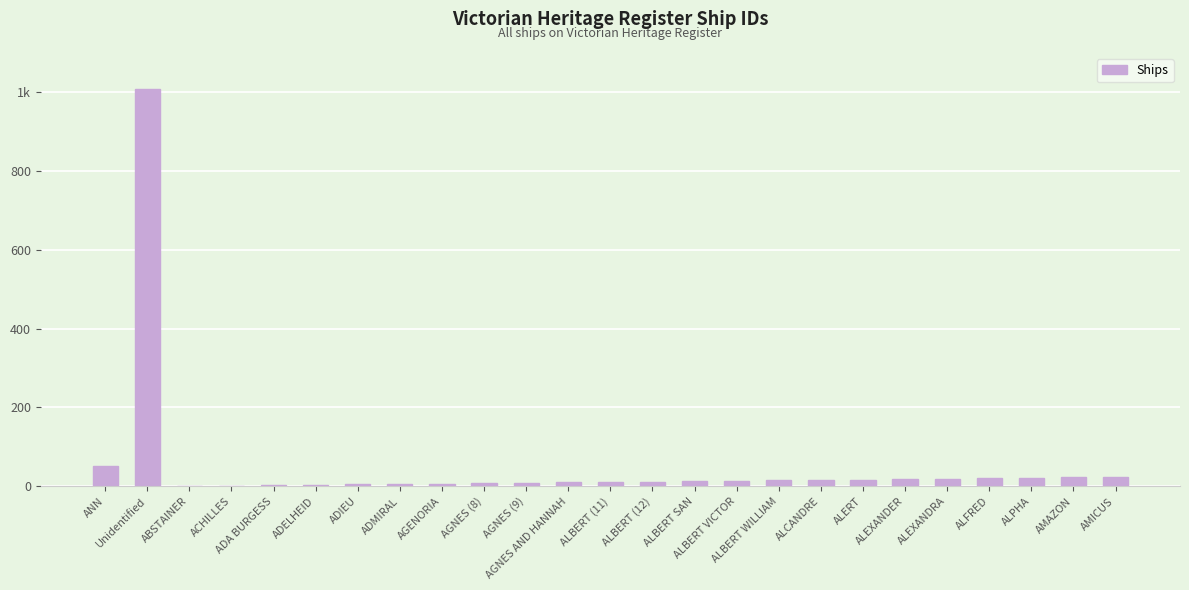

List the labels in order of value, largest first.

Unidentified, ANN, AMICUS, AMAZON, ALPHA, ALFRED, ALEXANDRA, ALEXANDER, ALERT, ALCANDRE, ALBERT WILLIAM, ALBERT VICTOR, ALBERT SAN, ALBERT (12), ALBERT (11), AGNES AND HANNAH, AGNES (9), AGNES (8), AGENORIA, ADMIRAL, ADIEU, ADELHEID, ADA BURGESS, ACHILLES, ABSTAINER